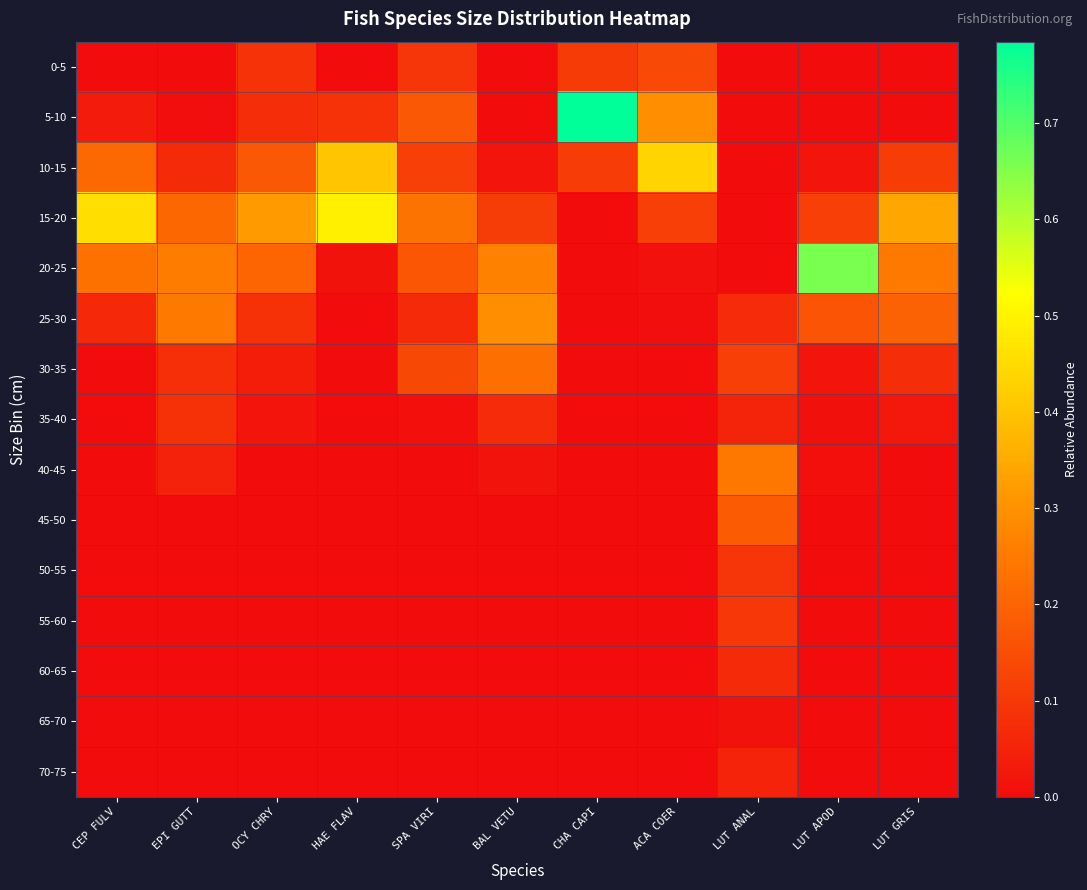

Reading right to left, list all the values displayed in this chart.

0-5: LUT GRIS=0.0	LUT APOD=0.0	LUT ANAL=0.0	ACA COER=0.1	CHA CAPI=0.1	BAL VETU=0.0	SPA VIRI=0.1	HAE FLAV=0.0	OCY CHRY=0.1	EPI GUTT=0.0	CEP FULV=0.0
5-10: LUT GRIS=0.0	LUT APOD=0.0	LUT ANAL=0.0	ACA COER=0.3	CHA CAPI=0.8	BAL VETU=0.0	SPA VIRI=0.2	HAE FLAV=0.1	OCY CHRY=0.1	EPI GUTT=0.0	CEP FULV=0.0
10-15: LUT GRIS=0.1	LUT APOD=0.0	LUT ANAL=0.0	ACA COER=0.4	CHA CAPI=0.1	BAL VETU=0.0	SPA VIRI=0.1	HAE FLAV=0.4	OCY CHRY=0.2	EPI GUTT=0.1	CEP FULV=0.2
15-20: LUT GRIS=0.3	LUT APOD=0.1	LUT ANAL=0.0	ACA COER=0.1	CHA CAPI=0.0	BAL VETU=0.1	SPA VIRI=0.2	HAE FLAV=0.5	OCY CHRY=0.3	EPI GUTT=0.2	CEP FULV=0.5
20-25: LUT GRIS=0.2	LUT APOD=0.7	LUT ANAL=0.0	ACA COER=0.0	CHA CAPI=0.0	BAL VETU=0.3	SPA VIRI=0.2	HAE FLAV=0.0	OCY CHRY=0.2	EPI GUTT=0.3	CEP FULV=0.2
25-30: LUT GRIS=0.2	LUT APOD=0.2	LUT ANAL=0.1	ACA COER=0.0	CHA CAPI=0.0	BAL VETU=0.3	SPA VIRI=0.1	HAE FLAV=0.0	OCY CHRY=0.1	EPI GUTT=0.2	CEP FULV=0.1
30-35: LUT GRIS=0.1	LUT APOD=0.0	LUT ANAL=0.1	ACA COER=0.0	CHA CAPI=0.0	BAL VETU=0.2	SPA VIRI=0.1	HAE FLAV=0.0	OCY CHRY=0.0	EPI GUTT=0.1	CEP FULV=0.0
35-40: LUT GRIS=0.0	LUT APOD=0.0	LUT ANAL=0.1	ACA COER=0.0	CHA CAPI=0.0	BAL VETU=0.1	SPA VIRI=0.0	HAE FLAV=0.0	OCY CHRY=0.0	EPI GUTT=0.1	CEP FULV=0.0
40-45: LUT GRIS=0.0	LUT APOD=0.0	LUT ANAL=0.2	ACA COER=0.0	CHA CAPI=0.0	BAL VETU=0.0	SPA VIRI=0.0	HAE FLAV=0.0	OCY CHRY=0.0	EPI GUTT=0.1	CEP FULV=0.0
45-50: LUT GRIS=0.0	LUT APOD=0.0	LUT ANAL=0.2	ACA COER=0.0	CHA CAPI=0.0	BAL VETU=0.0	SPA VIRI=0.0	HAE FLAV=0.0	OCY CHRY=0.0	EPI GUTT=0.0	CEP FULV=0.0
50-55: LUT GRIS=0.0	LUT APOD=0.0	LUT ANAL=0.1	ACA COER=0.0	CHA CAPI=0.0	BAL VETU=0.0	SPA VIRI=0.0	HAE FLAV=0.0	OCY CHRY=0.0	EPI GUTT=0.0	CEP FULV=0.0
55-60: LUT GRIS=0.0	LUT APOD=0.0	LUT ANAL=0.1	ACA COER=0.0	CHA CAPI=0.0	BAL VETU=0.0	SPA VIRI=0.0	HAE FLAV=0.0	OCY CHRY=0.0	EPI GUTT=0.0	CEP FULV=0.0
60-65: LUT GRIS=0.0	LUT APOD=0.0	LUT ANAL=0.1	ACA COER=0.0	CHA CAPI=0.0	BAL VETU=0.0	SPA VIRI=0.0	HAE FLAV=0.0	OCY CHRY=0.0	EPI GUTT=0.0	CEP FULV=0.0
65-70: LUT GRIS=0.0	LUT APOD=0.0	LUT ANAL=0.0	ACA COER=0.0	CHA CAPI=0.0	BAL VETU=0.0	SPA VIRI=0.0	HAE FLAV=0.0	OCY CHRY=0.0	EPI GUTT=0.0	CEP FULV=0.0
70-75: LUT GRIS=0.0	LUT APOD=0.0	LUT ANAL=0.1	ACA COER=0.0	CHA CAPI=0.0	BAL VETU=0.0	SPA VIRI=0.0	HAE FLAV=0.0	OCY CHRY=0.0	EPI GUTT=0.0	CEP FULV=0.0